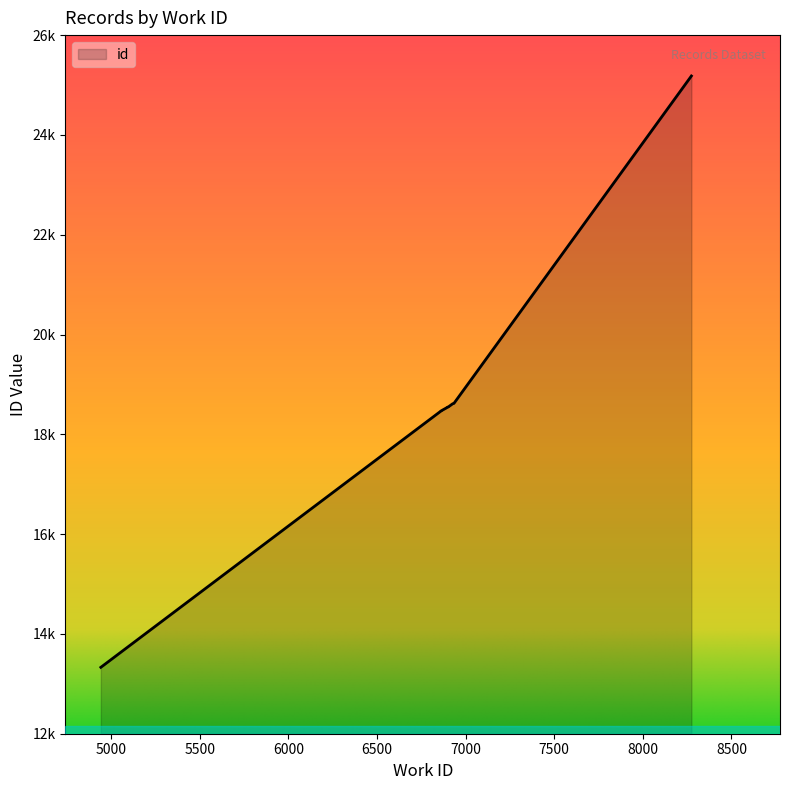

Rank the categories by value from highest to lowest.

8274, 6934, 6930, 6927, 6904, 6900, 6900, 6862, 6862, 4942